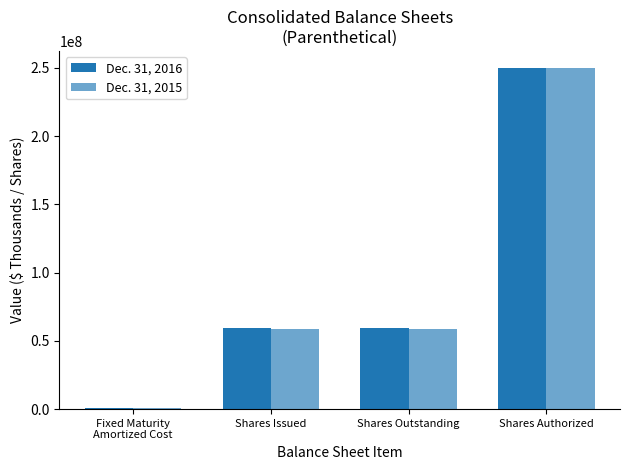

Read the Dec. 31, 2016 value at Shares Authorized.

250000000